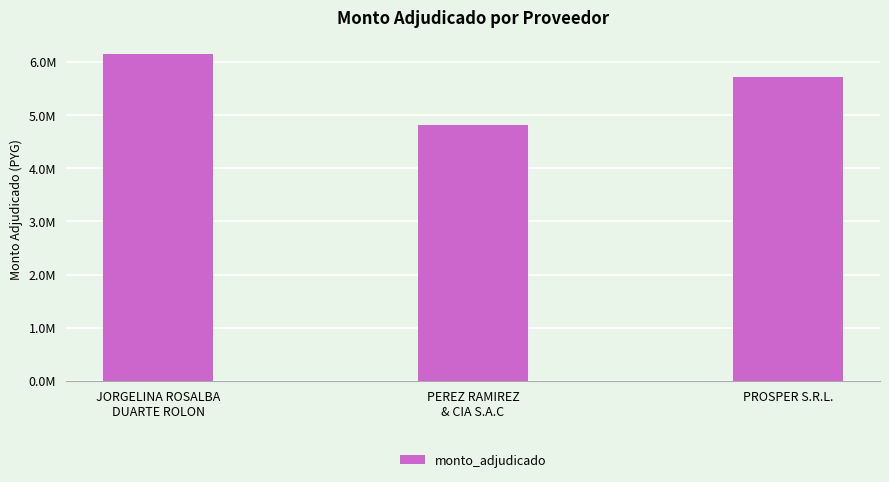

What is the change in value from JORGELINA ROSALBA
DUARTE ROLON to PEREZ RAMIREZ
& CIA S.A.C?

-1344500